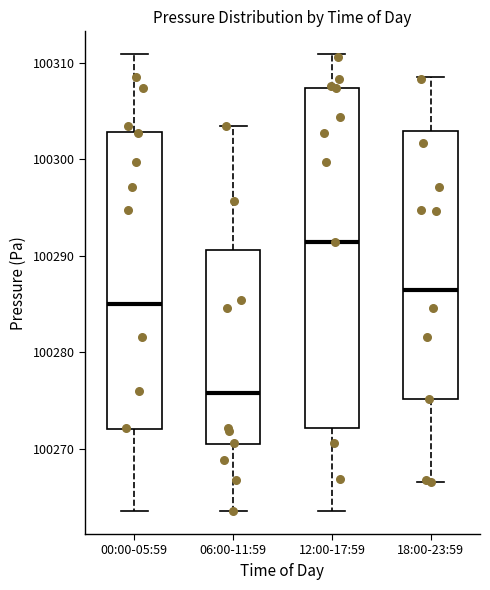

Where does the median line of the box for 12:00-17:59 sit on the y-axis? The values are not printed on the chart, so give them approximately, as read against the axis.

100291